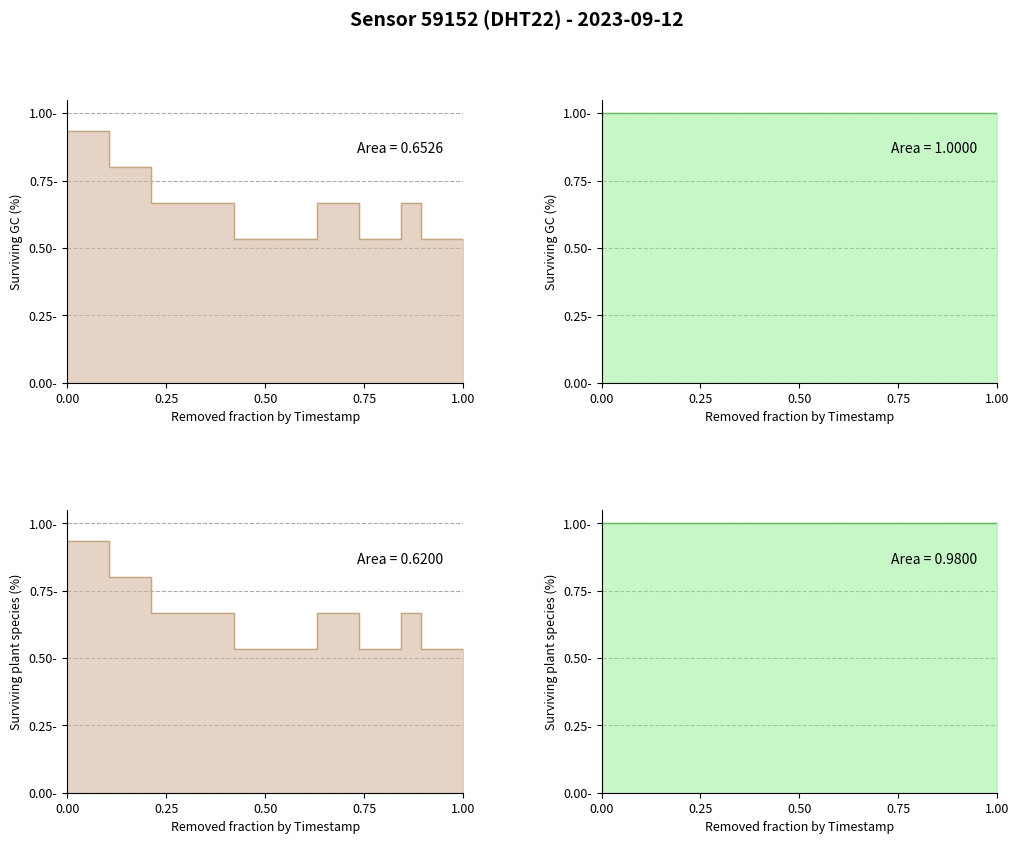

What is the value of the 10th point from the left?

0.5